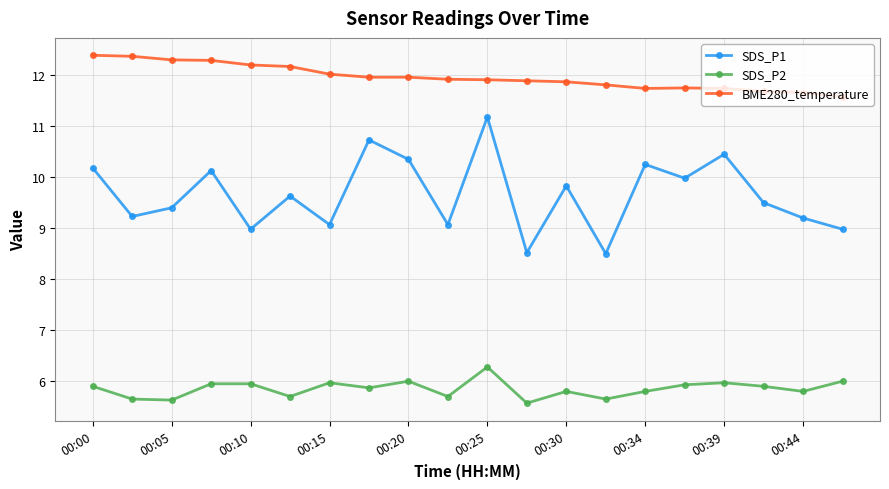

What is the lowest value of the SDS_P1 series?

8.5